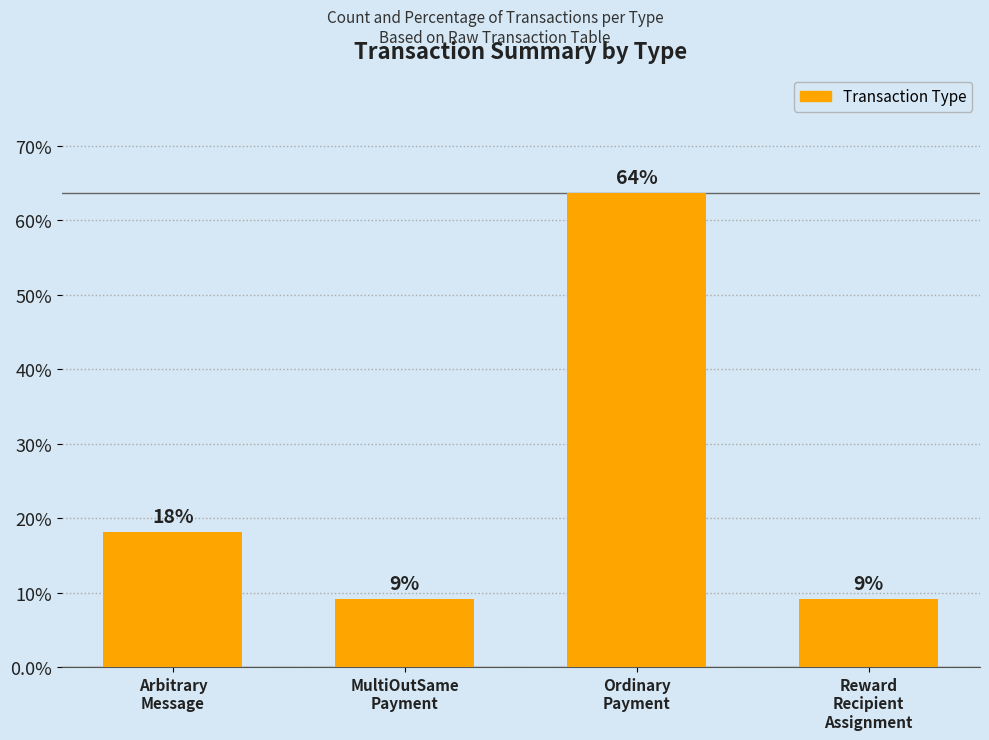

Does the chart contain any negative values?

No